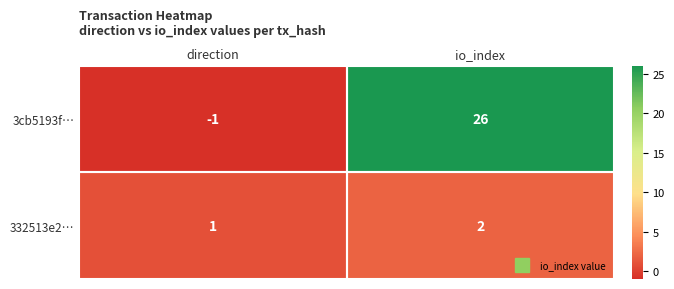

How many data points does each series have?

2